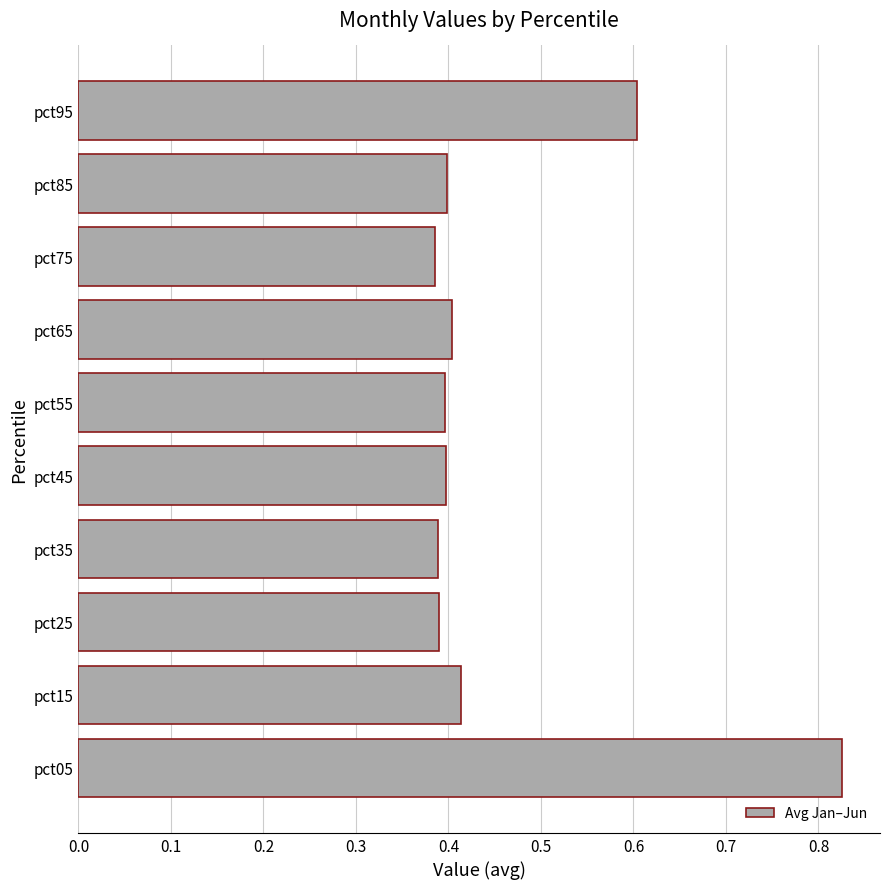

What is the change in value from pct05 to pct15?

-0.4